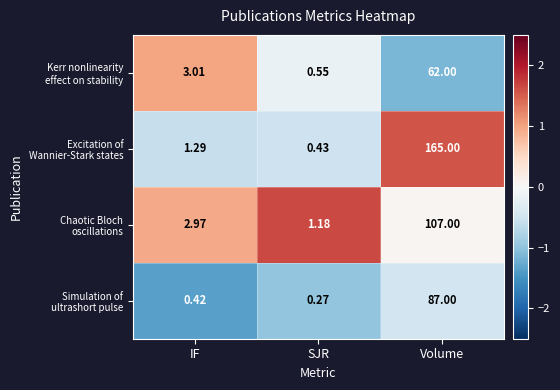

Which category has the highest value across all series?

Volume